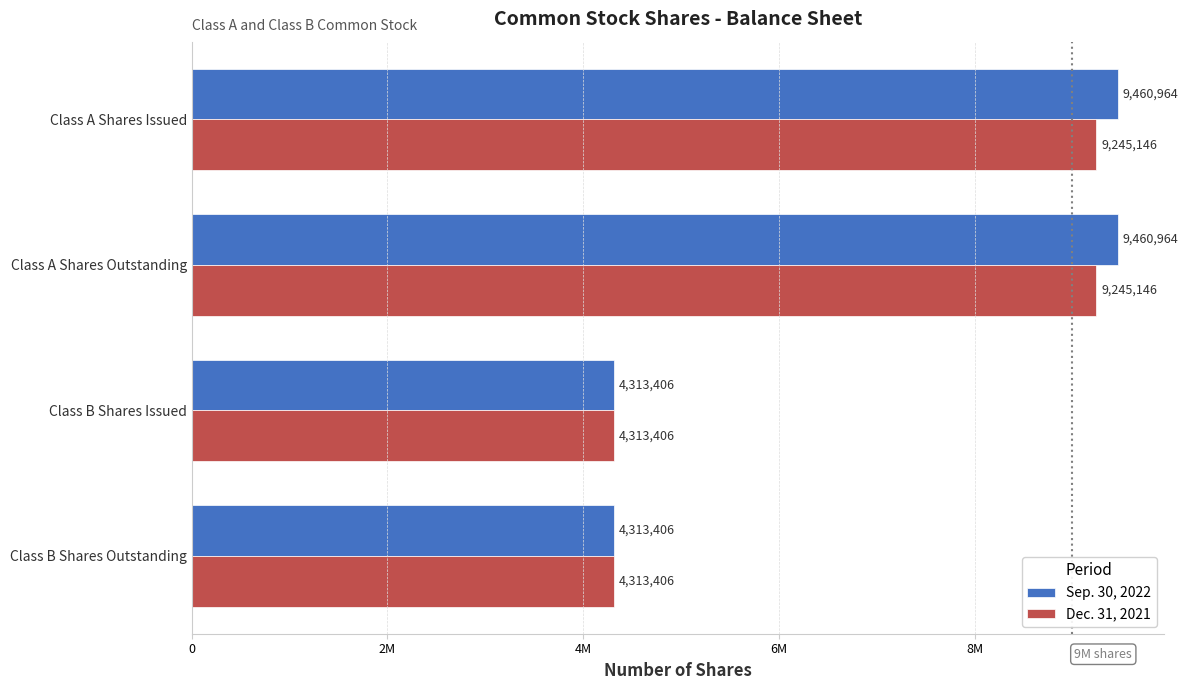

What is the sum of all Sep. 30, 2022 values?

27548740